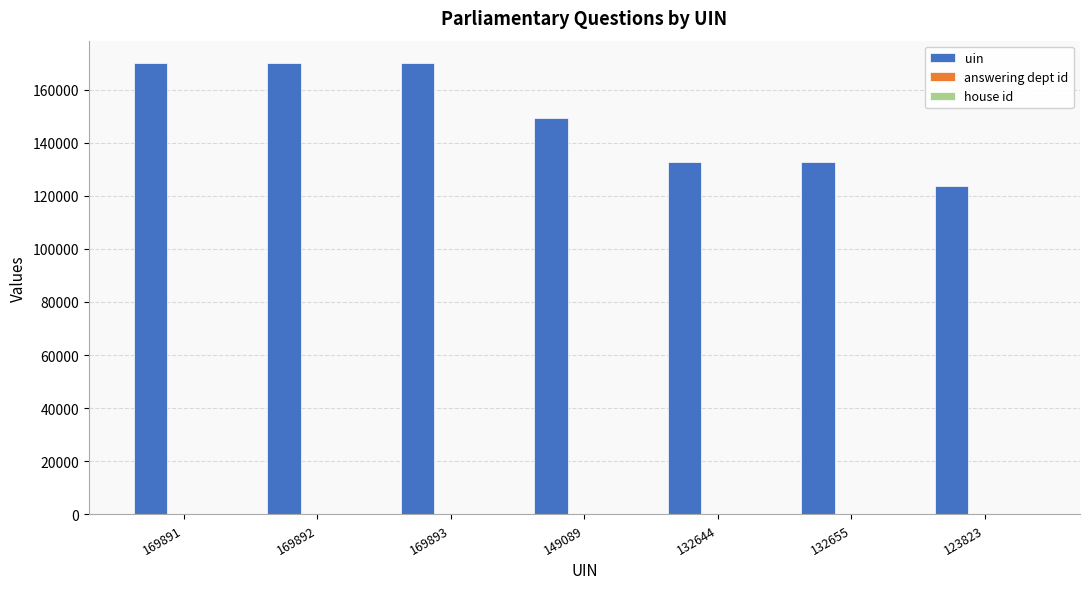

What is the sum of all uin values?

1047887